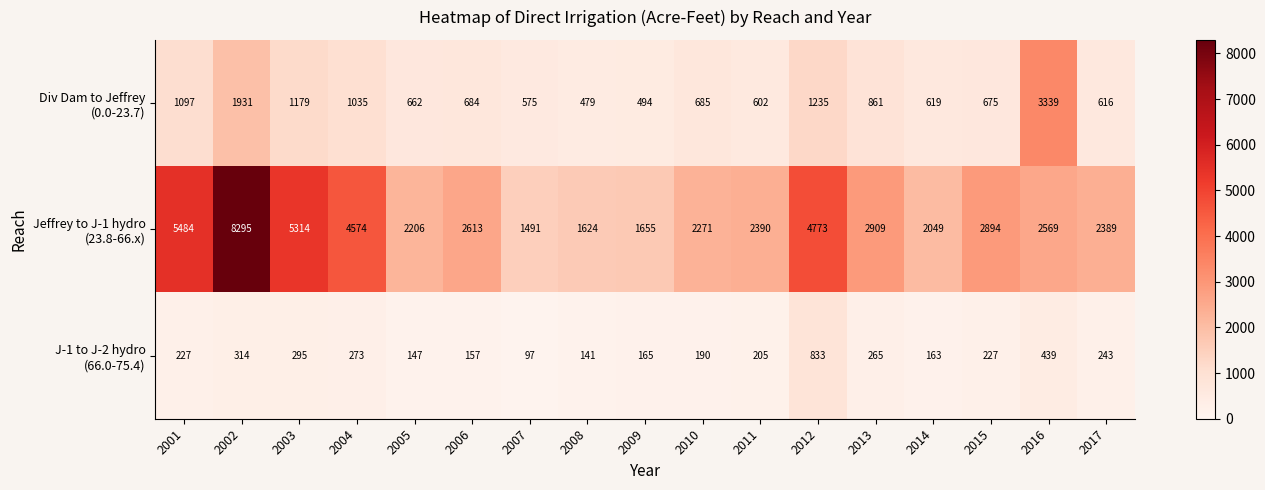

What is the total value across all series at 2013?

4035